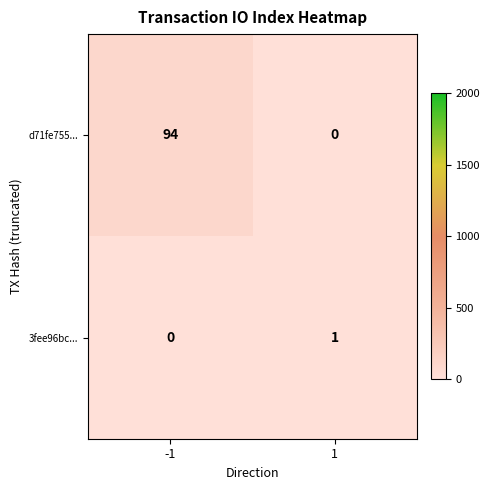

Which series has the largest range (max minus min)?

d71fe755...